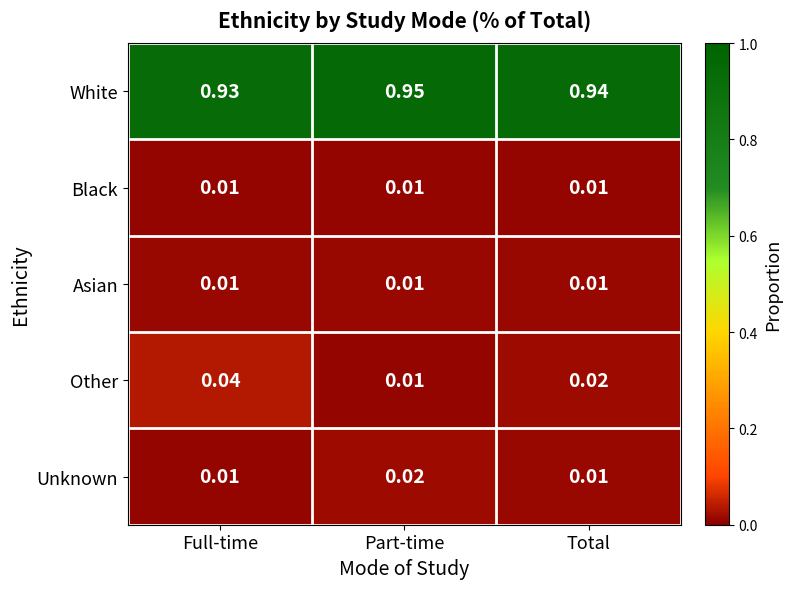

Which category has the highest value across all series?

Part-time